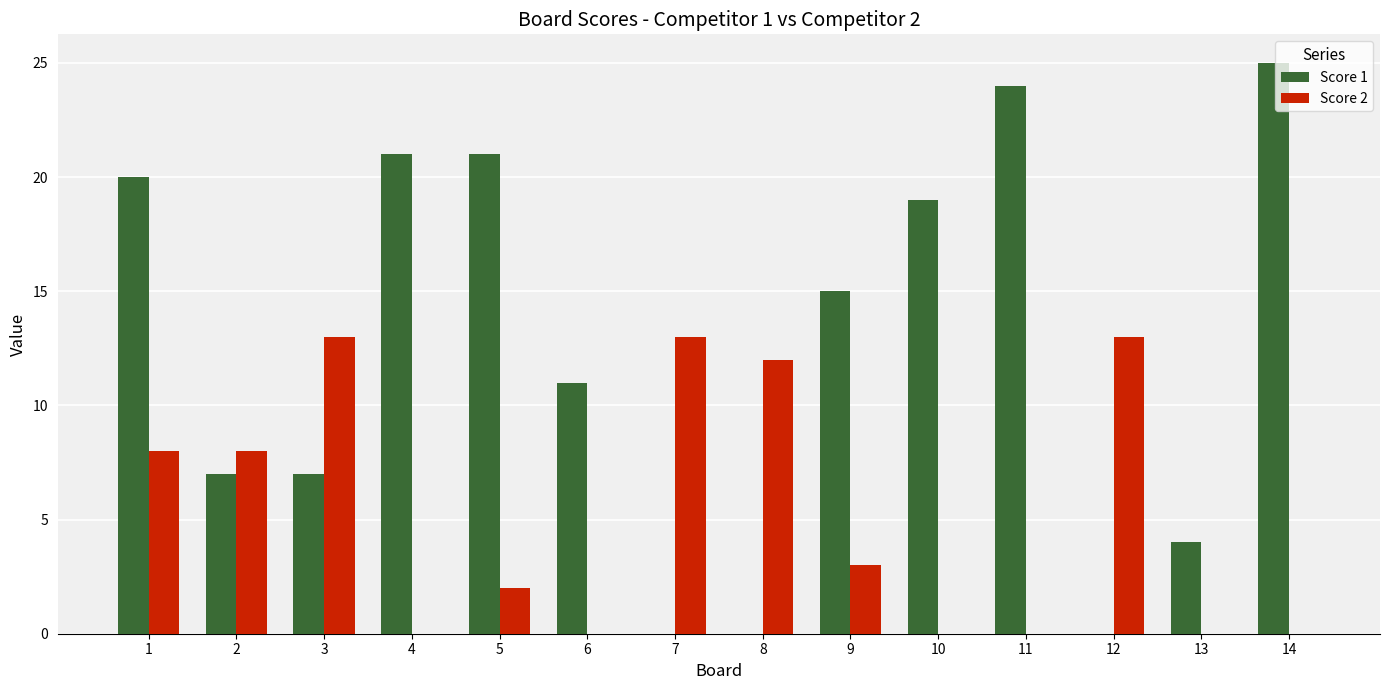

The Score 2 series shows 11 at 2. True or false?

False